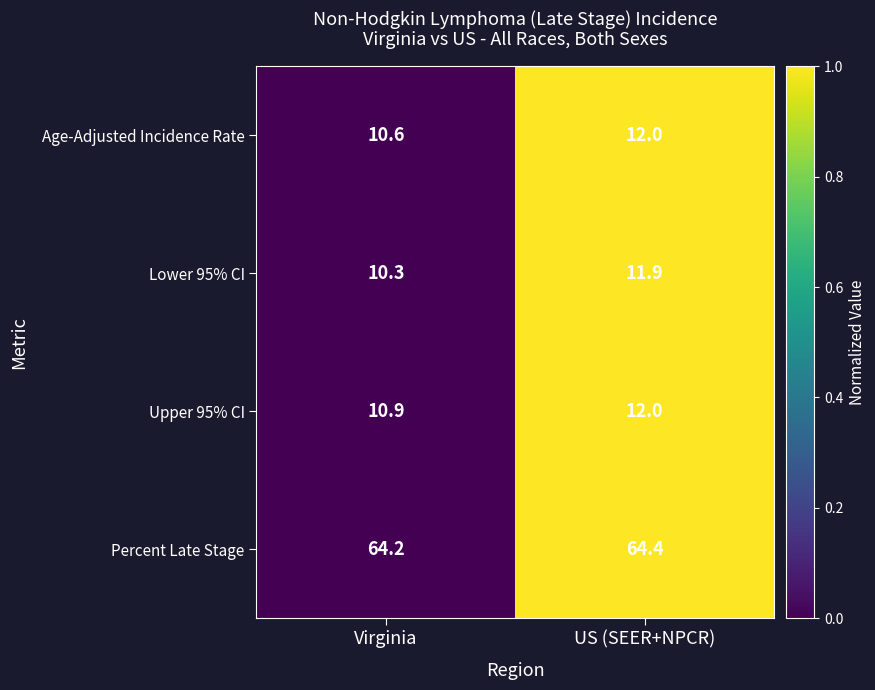

Reading right to left, transcribe all the data shown in this chart.

Age-Adjusted Incidence Rate: US (SEER+NPCR)=12.0	Virginia=10.6
Lower 95% CI: US (SEER+NPCR)=11.9	Virginia=10.3
Upper 95% CI: US (SEER+NPCR)=12.0	Virginia=10.9
Percent Late Stage: US (SEER+NPCR)=64.4	Virginia=64.2